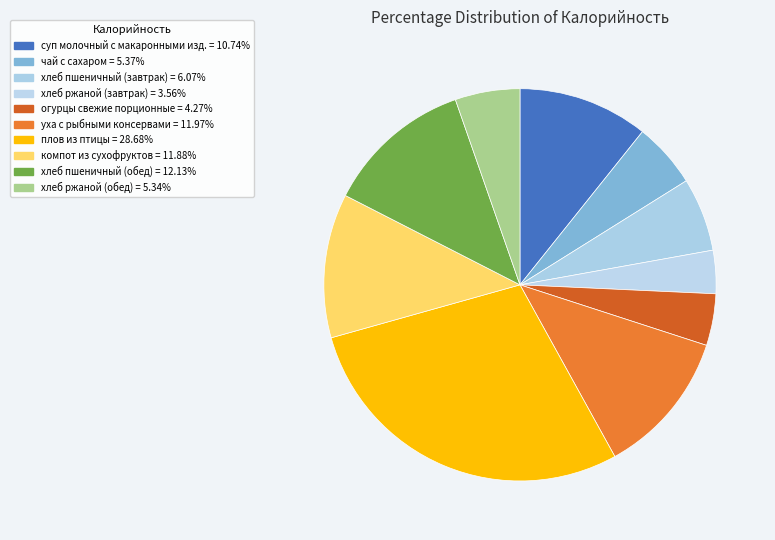

What is the largest slice in the pie chart?

плов из птицы